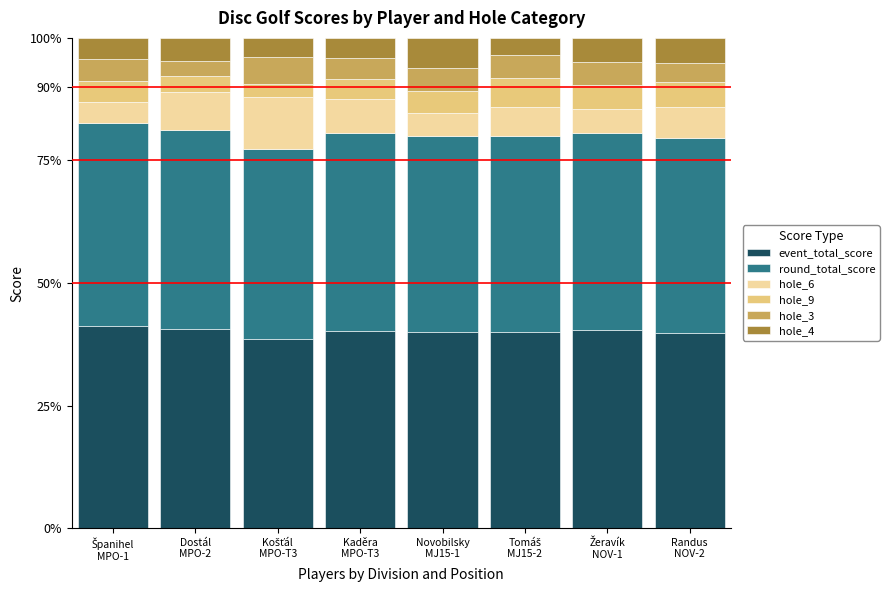

What is the sum of all event_total_score values?

320.9